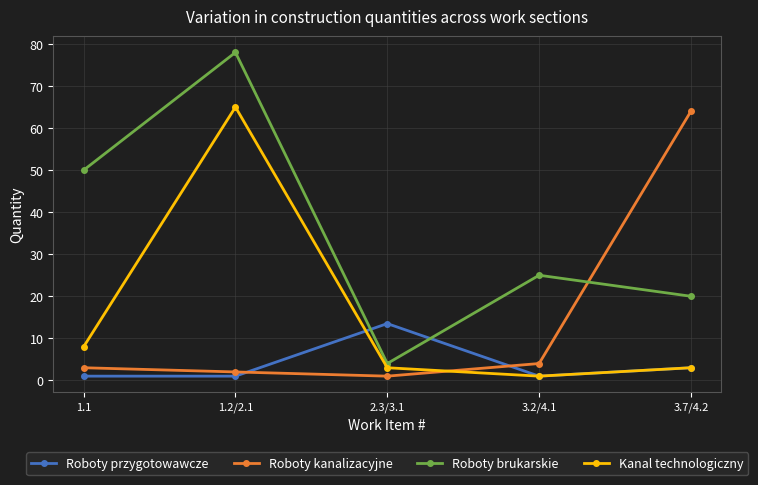

Is it true that Roboty przygotowawcze equals 1.0 at 3.2/4.1?

True